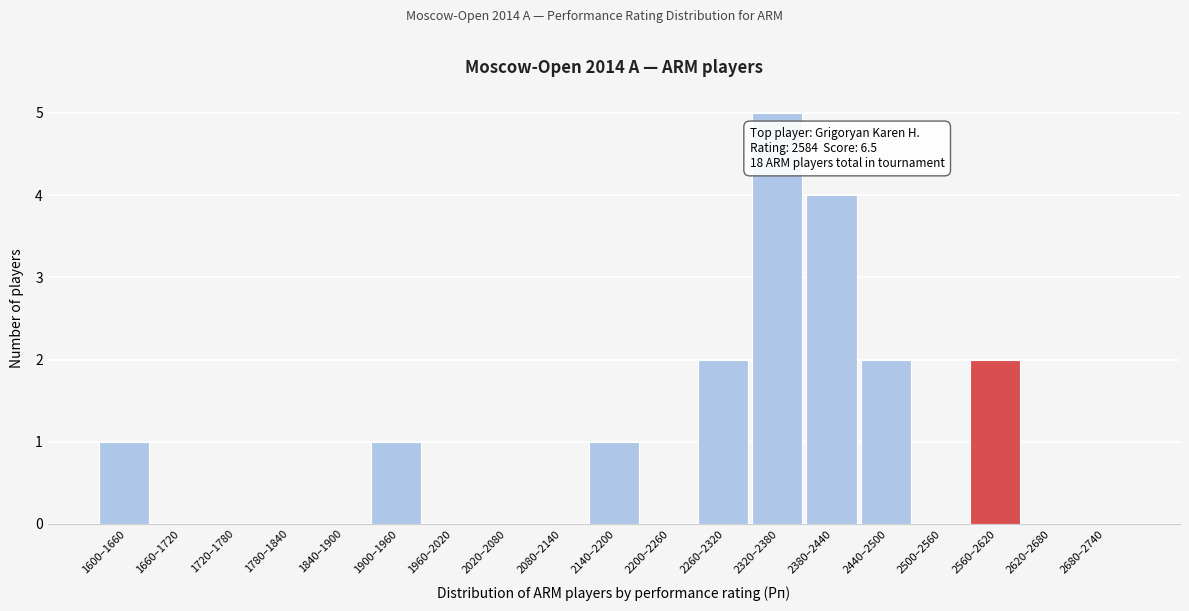

Reading right to left, extract all data points from this chart.

2680–2740=0	2620–2680=0	2560–2620=2	2500–2560=0	2440–2500=2	2380–2440=4	2320–2380=5	2260–2320=2	2200–2260=0	2140–2200=1	2080–2140=0	2020–2080=0	1960–2020=0	1900–1960=1	1840–1900=0	1780–1840=0	1720–1780=0	1660–1720=0	1600–1660=1